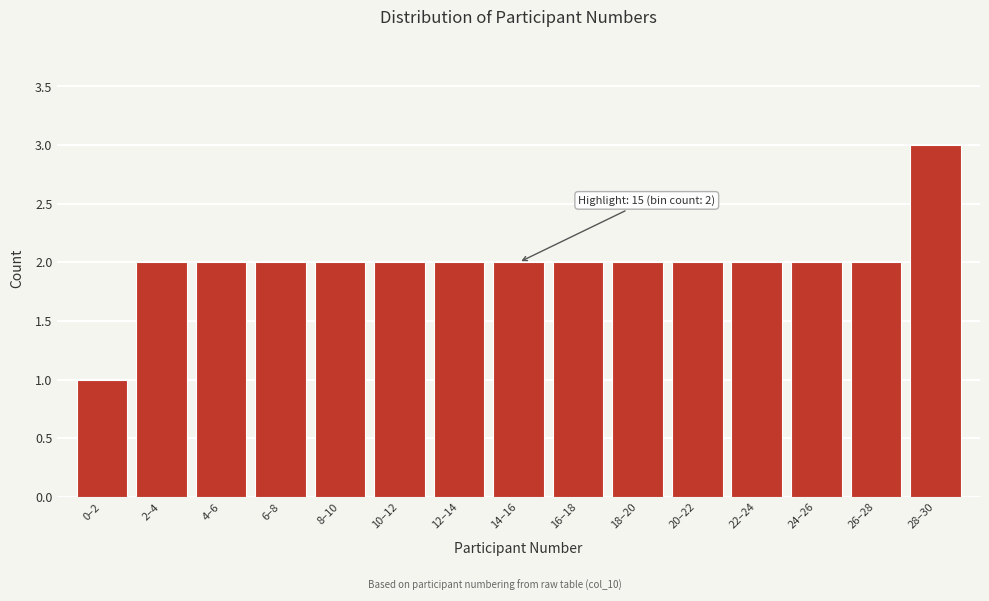

Reading left to right, list all the values displayed in this chart.

0–2=1	2–4=2	4–6=2	6–8=2	8–10=2	10–12=2	12–14=2	14–16=2	16–18=2	18–20=2	20–22=2	22–24=2	24–26=2	26–28=2	28–30=3